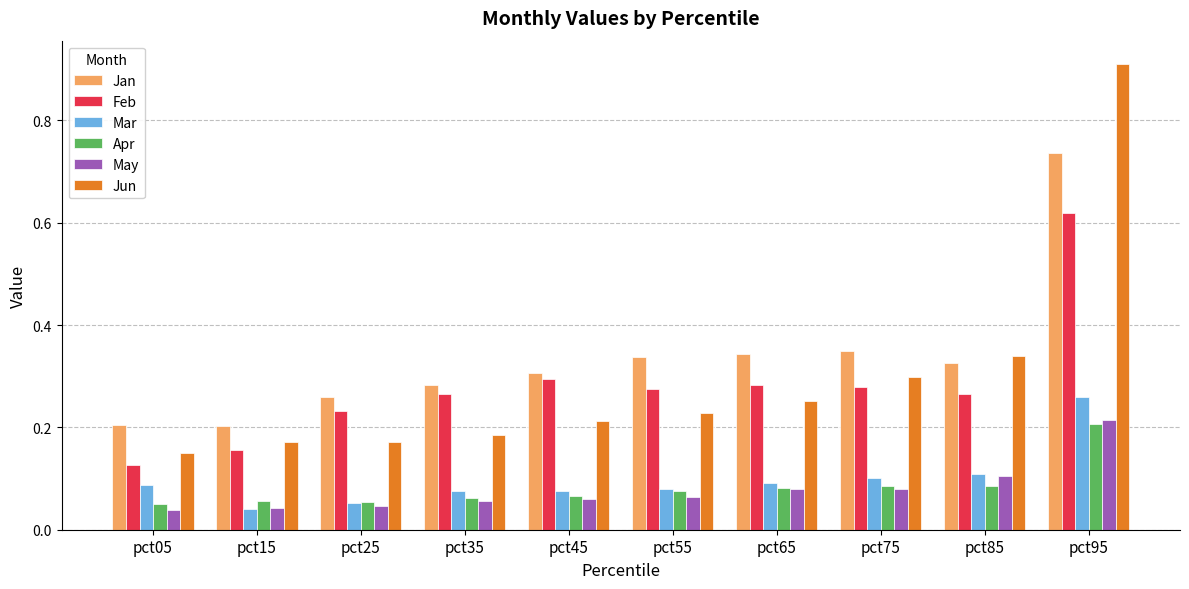

How many Jun values are between 0 and 1?

10